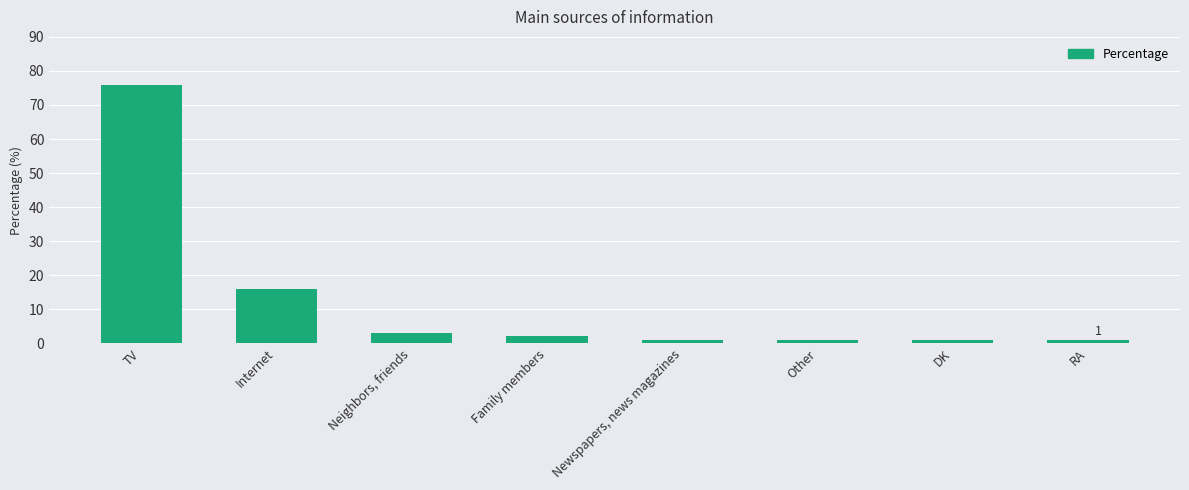

What is the sum of all values?

101